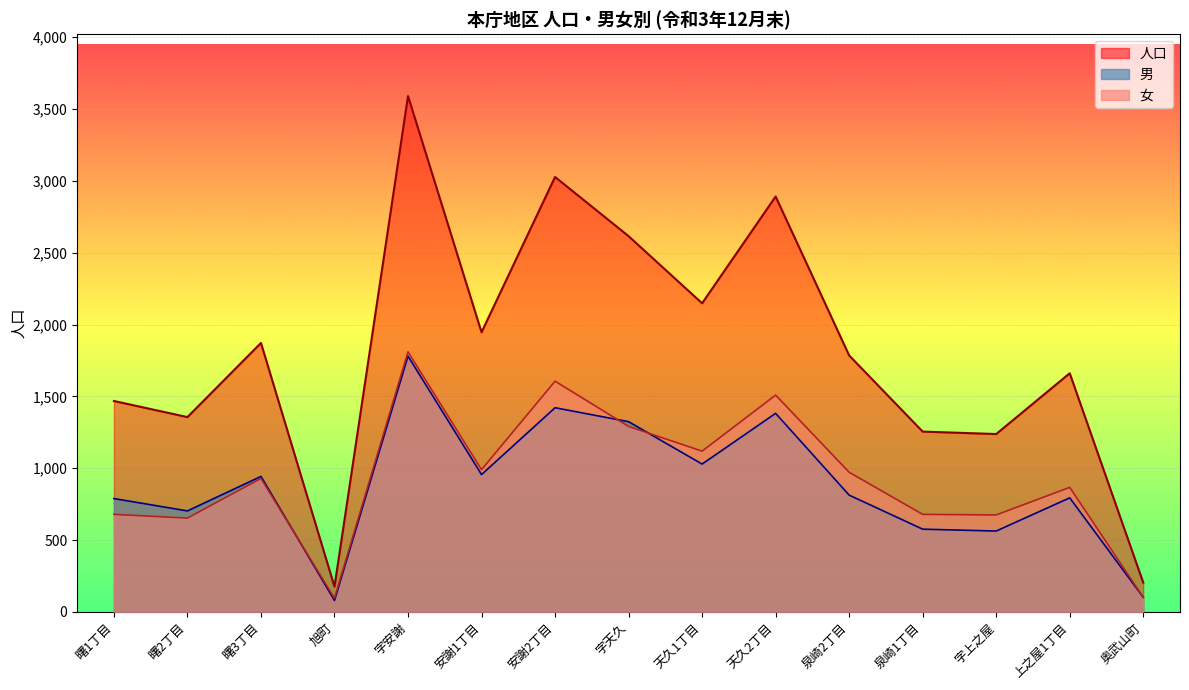

Reading left to right, what are all the values shown in this chart?

人口: 1468	1356	1872	176	3590	1946	3027	2615	2148	2891	1785	1255	1238	1661	204
男: 789	703	943	80	1780	956	1421	1324	1029	1382	813	576	563	794	102
女: 679	653	929	96	1810	990	1606	1291	1119	1509	972	679	675	867	102